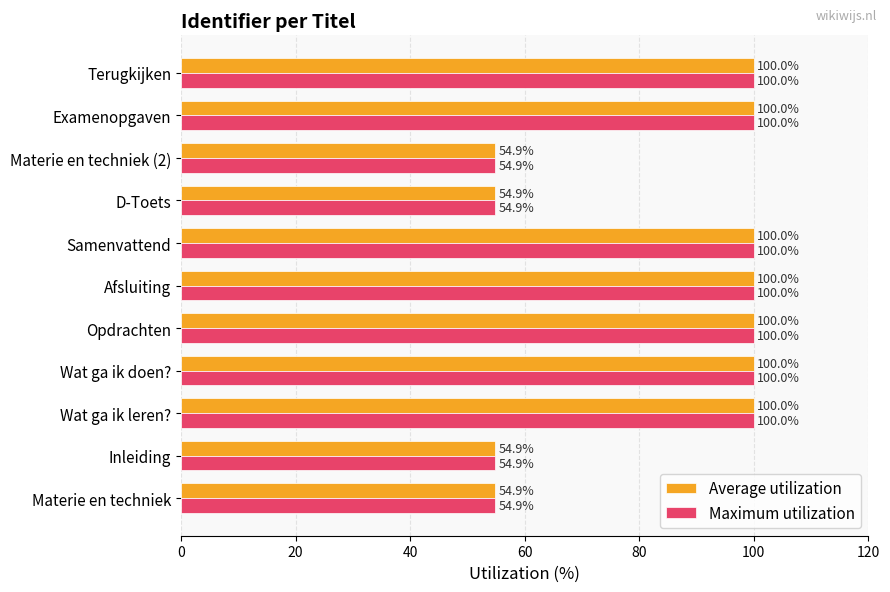

What is the approximate value of Maximum utilization at Materie en techniek?

54.9